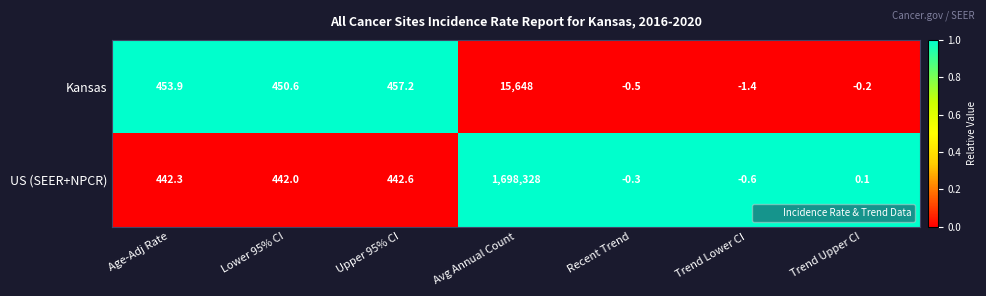

What is the spread (max minus min) of values at Avg Annual Count?

1682680.0